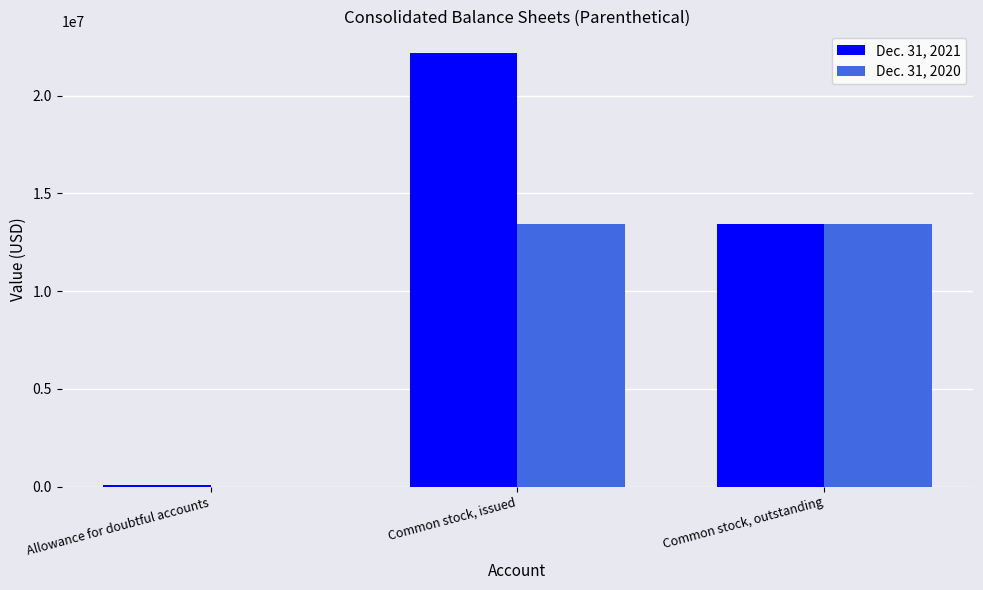

Between Allowance for doubtful accounts and Common stock, issued, which series saw the biggest shift?

Dec. 31, 2021